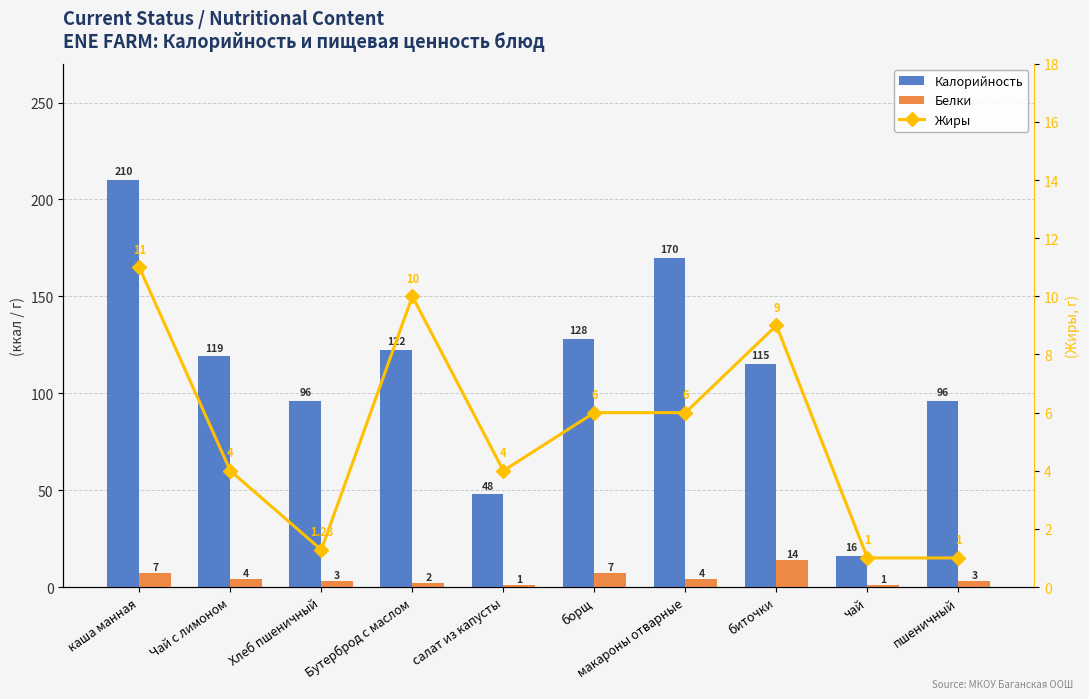

Is it true that Калорийность equals 128.0 at борщ?

True